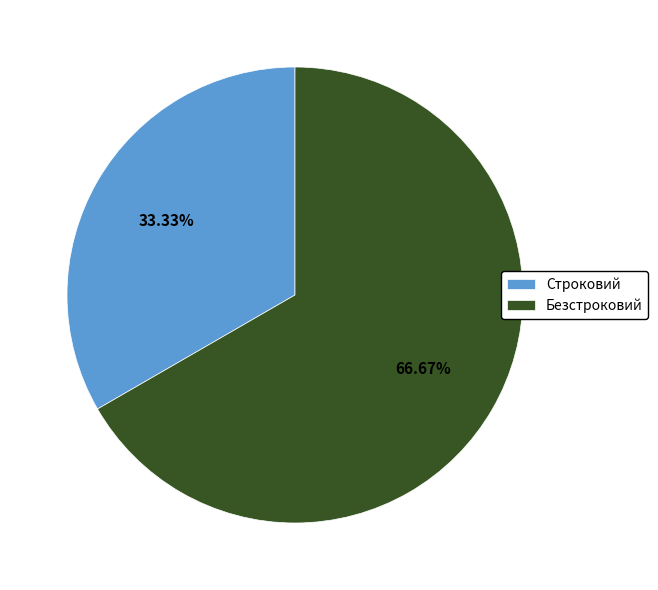

How many segments does this pie chart have?

2